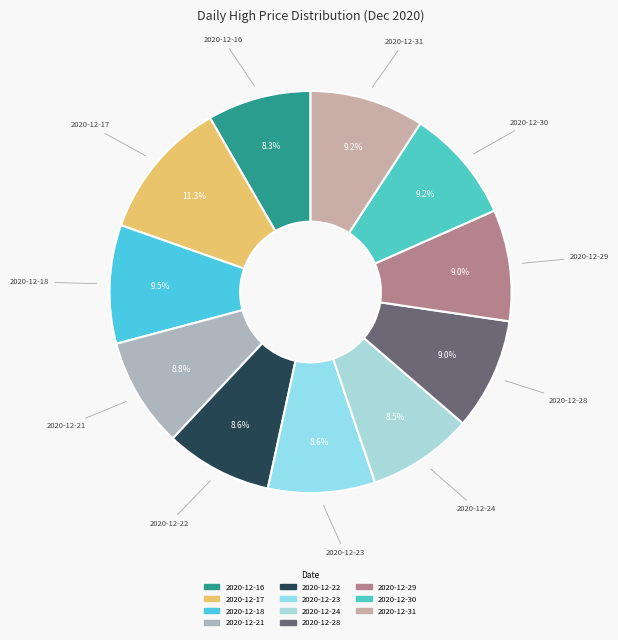

How much of the chart is everything except 2020-12-30?

90.8%